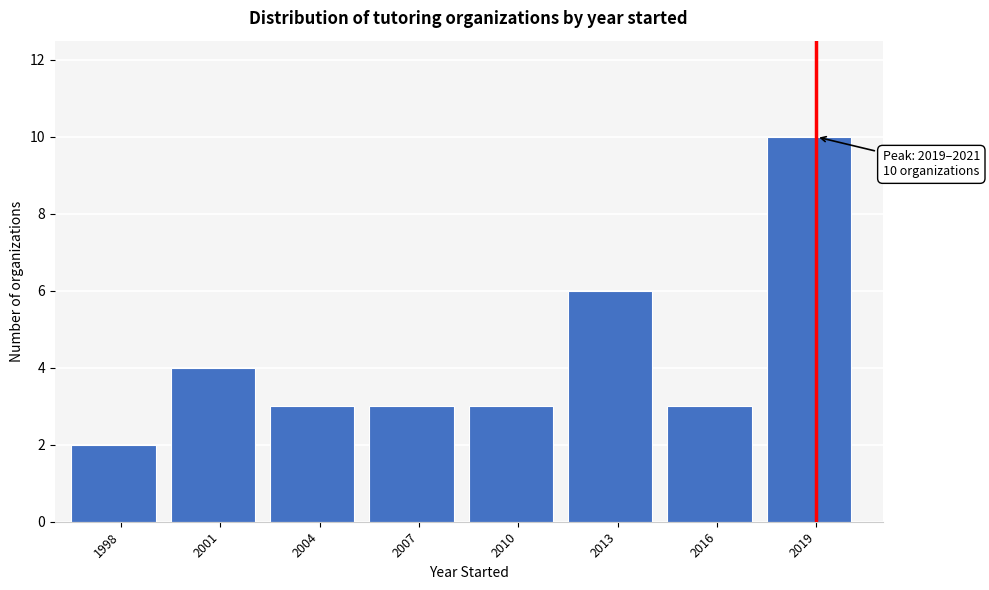

Reading right to left, extract all data points from this chart.

2019=10	2016=3	2013=6	2010=3	2007=3	2004=3	2001=4	1998=2